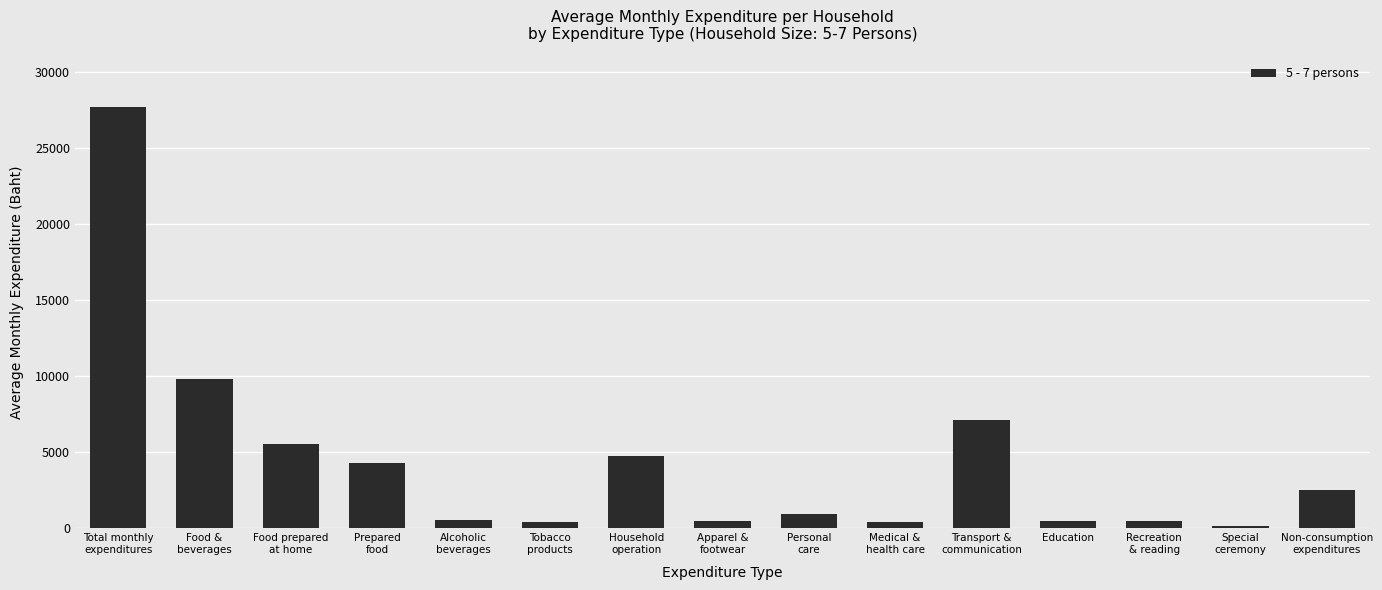

What is the greatest value displayed?

27749